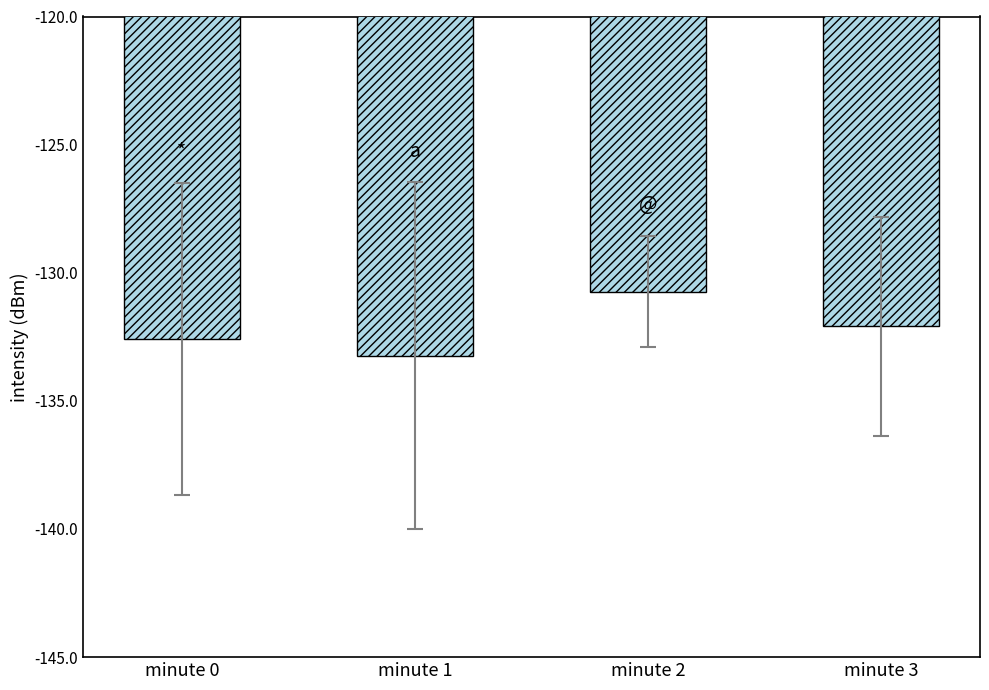

Which has a higher value, minute 3 or minute 2?

minute 2